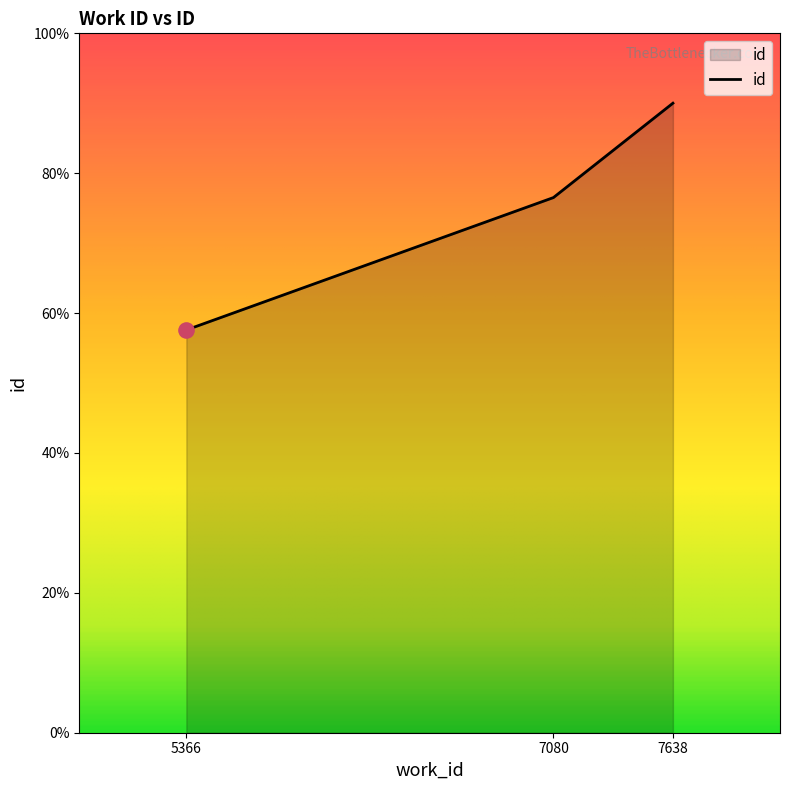

Is this an area chart (filled region under the line)?

Yes